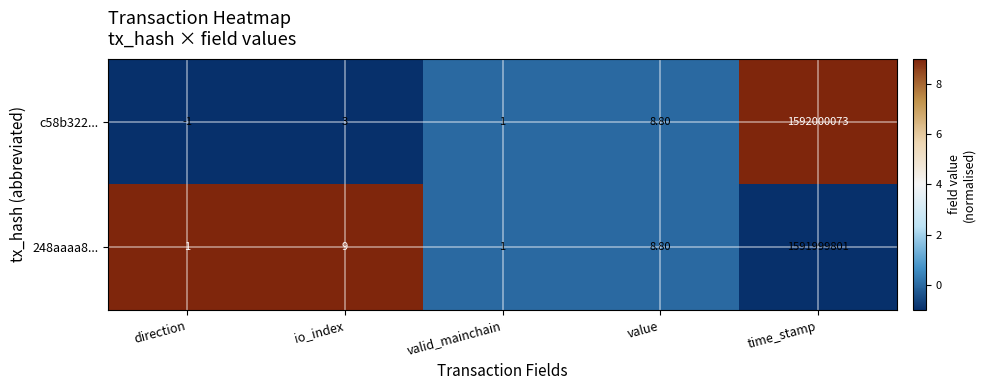

Rank the series at io_index from lowest to highest value.

c58b322..., 248aaaa8...